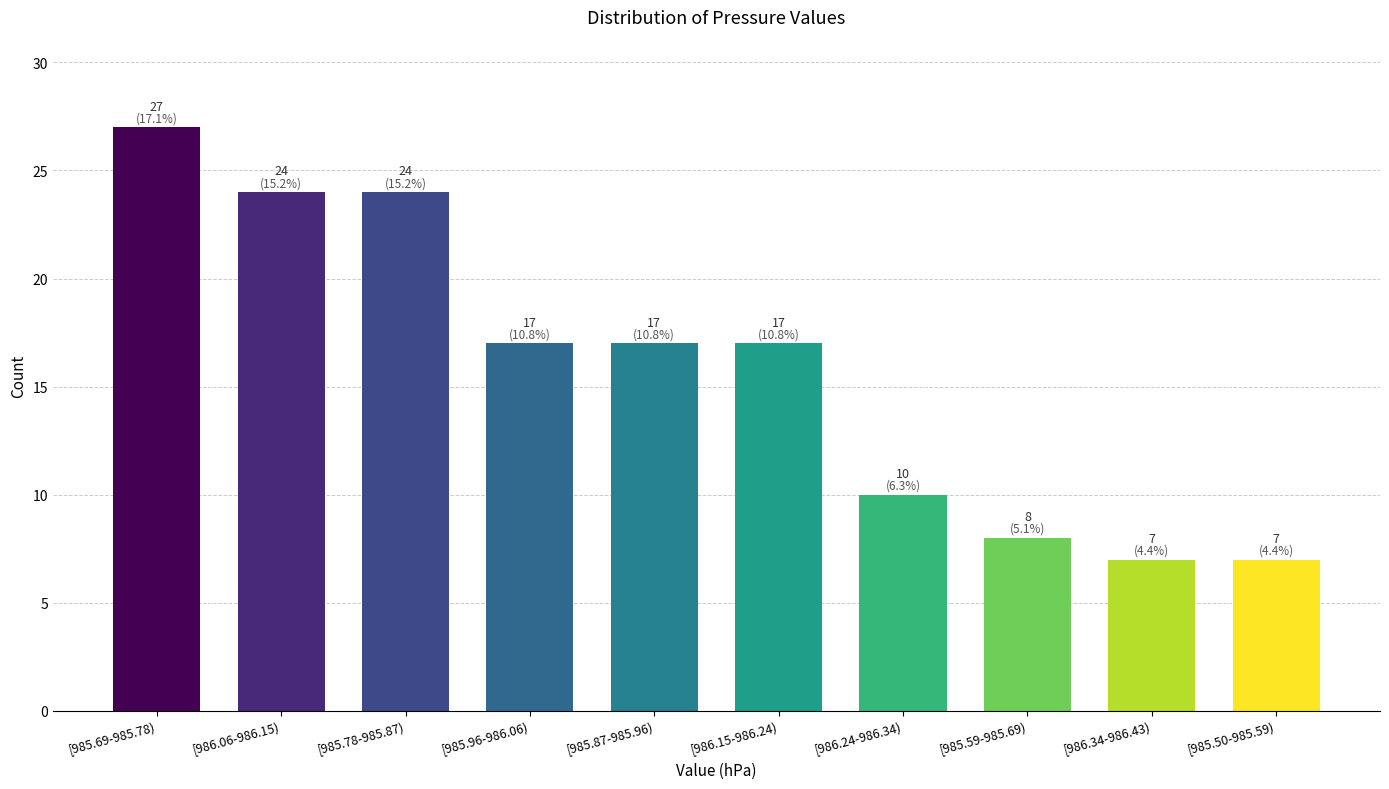

Reading left to right, what are all the values shown in this chart?

[985.69-985.78)=27	[986.06-986.15)=24	[985.78-985.87)=24	[985.96-986.06)=17	[985.87-985.96)=17	[986.15-986.24)=17	[986.24-986.34)=10	[985.59-985.69)=8	[986.34-986.43)=7	[985.50-985.59)=7